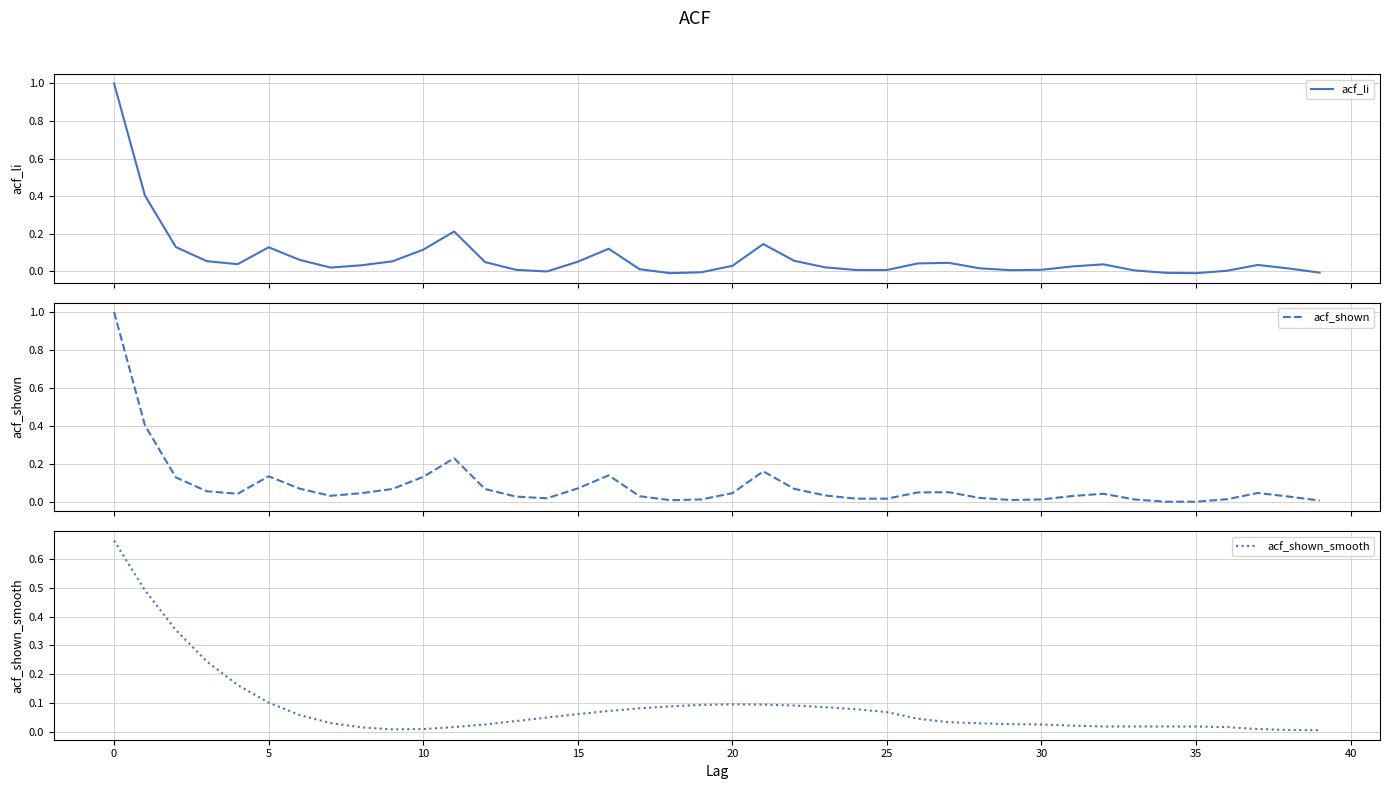

Is it true that acf_shown equals 0.1 at 16?

False